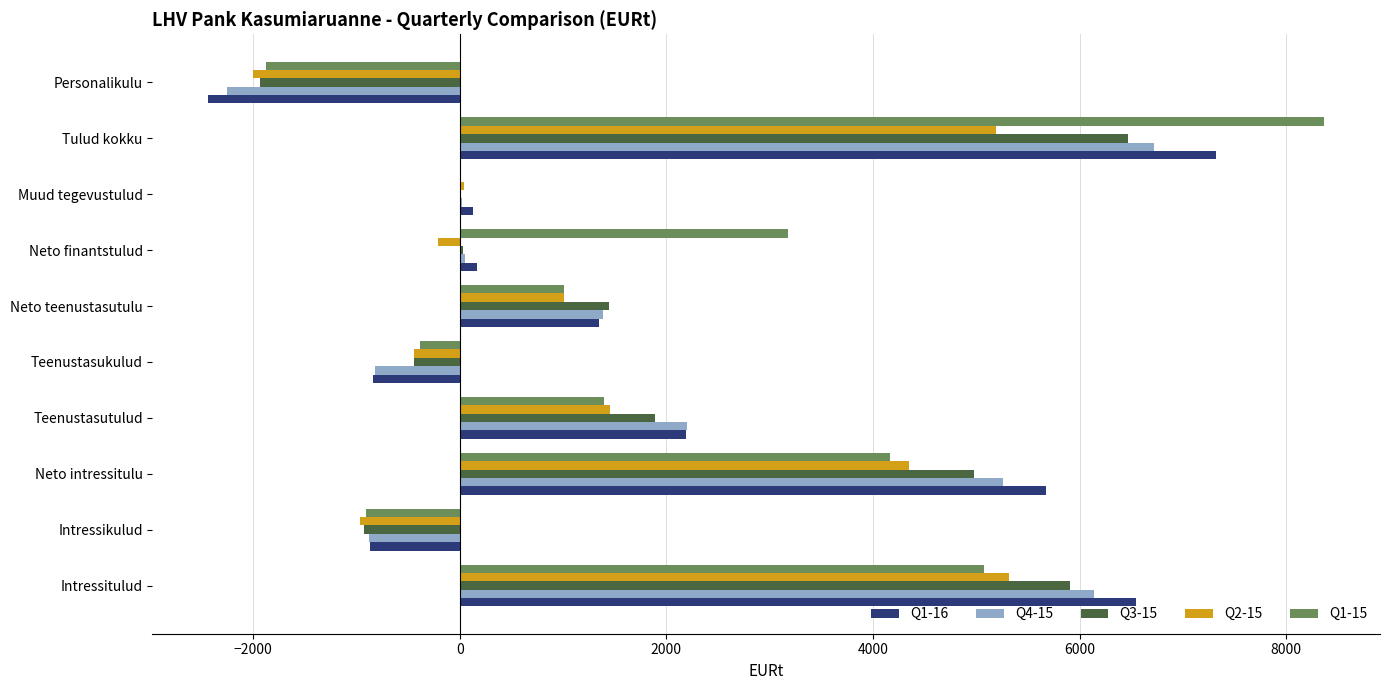

What are all the series names shown in the legend?

Q1-16, Q4-15, Q3-15, Q2-15, Q1-15